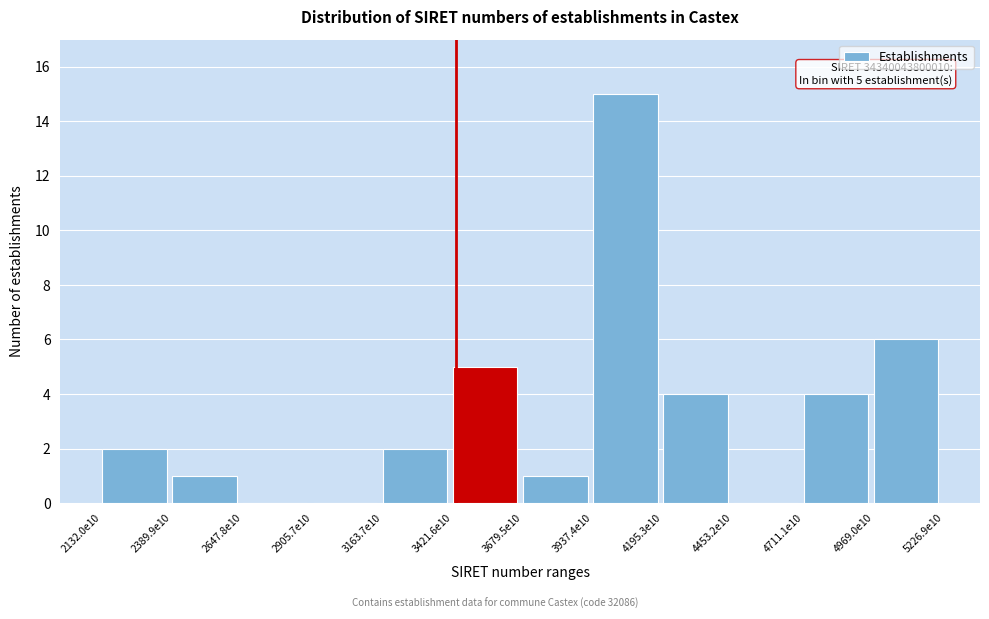

Reading left to right, what are all the values shown in this chart?

2132.0e10=2	2389.9e10=1	2647.8e10=0	2905.7e10=0	3163.7e10=2	3421.6e10=5	3679.5e10=1	3937.4e10=15	4195.3e10=4	4453.2e10=0	4711.1e10=4	4969.0e10=6